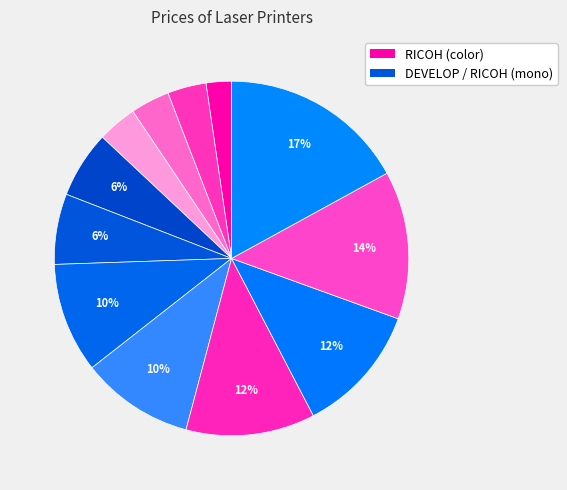

How many segments does this pie chart have?

12